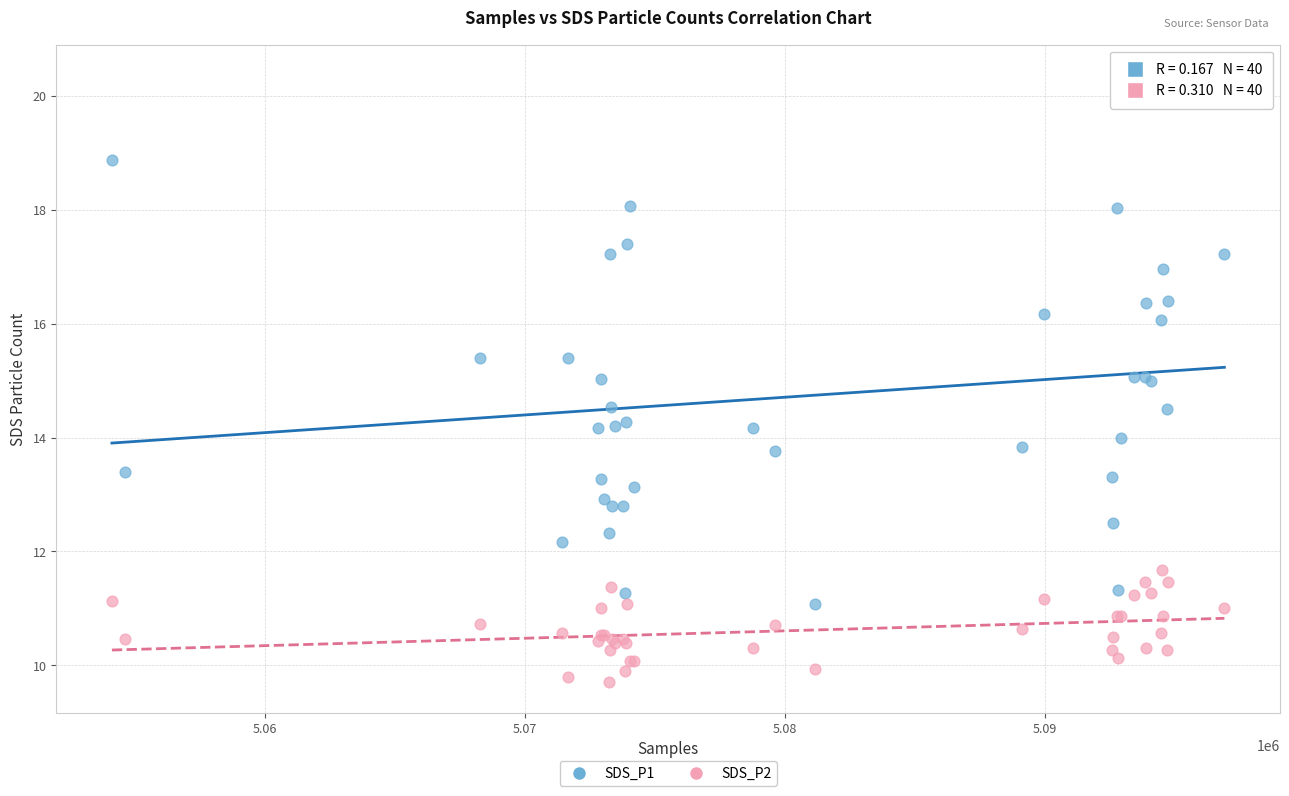

What is the X range (max minus min) for the scatter plot?

42799.0